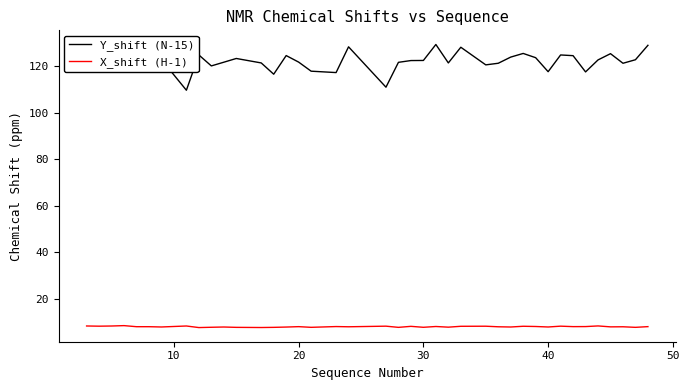

How many lines are shown in the chart?

2